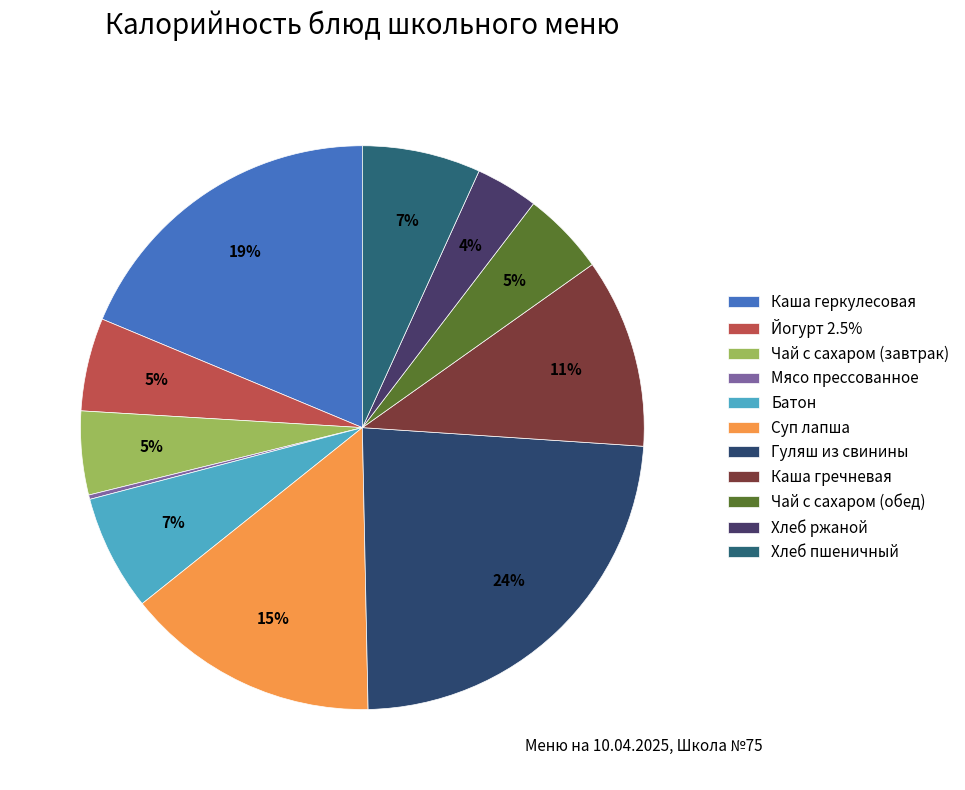

Approximately how many times larger is the value at Каша геркулесовая compared to Хлеб ржаной?

5.2